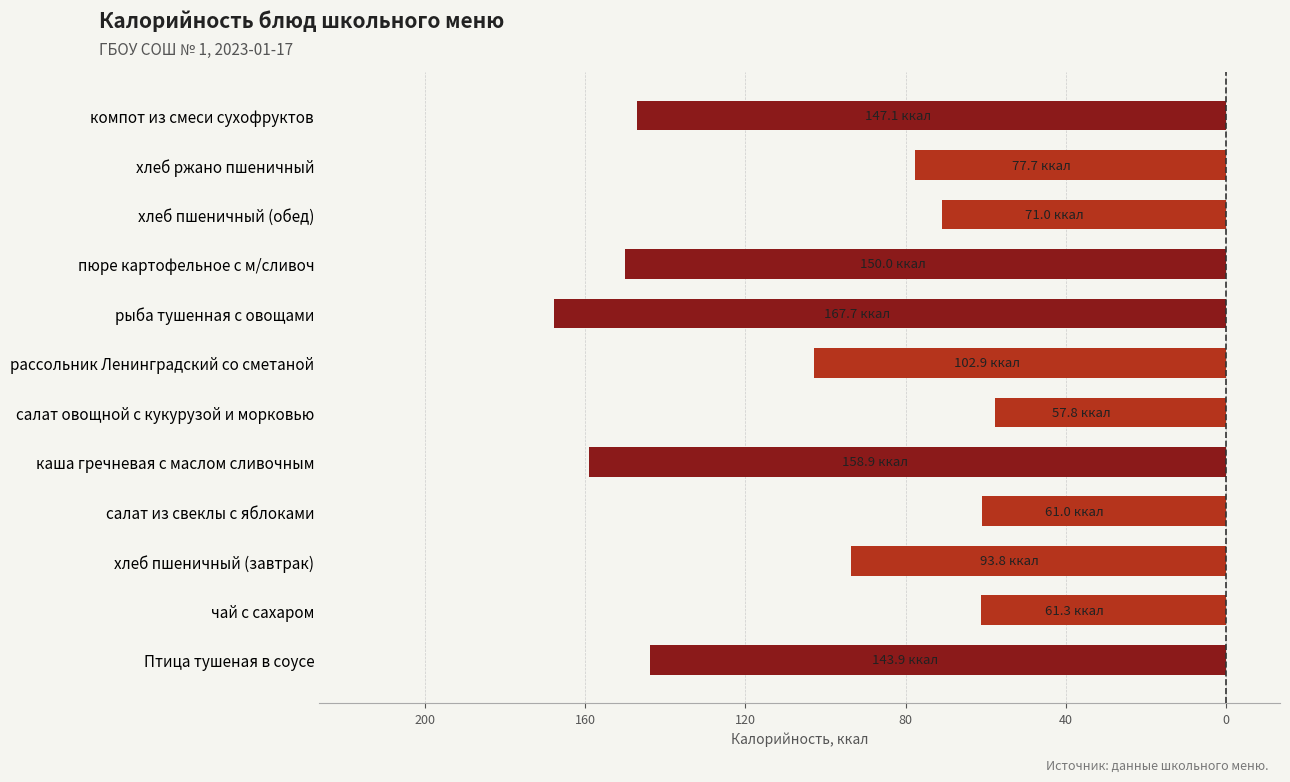

Does the chart contain any negative values?

Yes